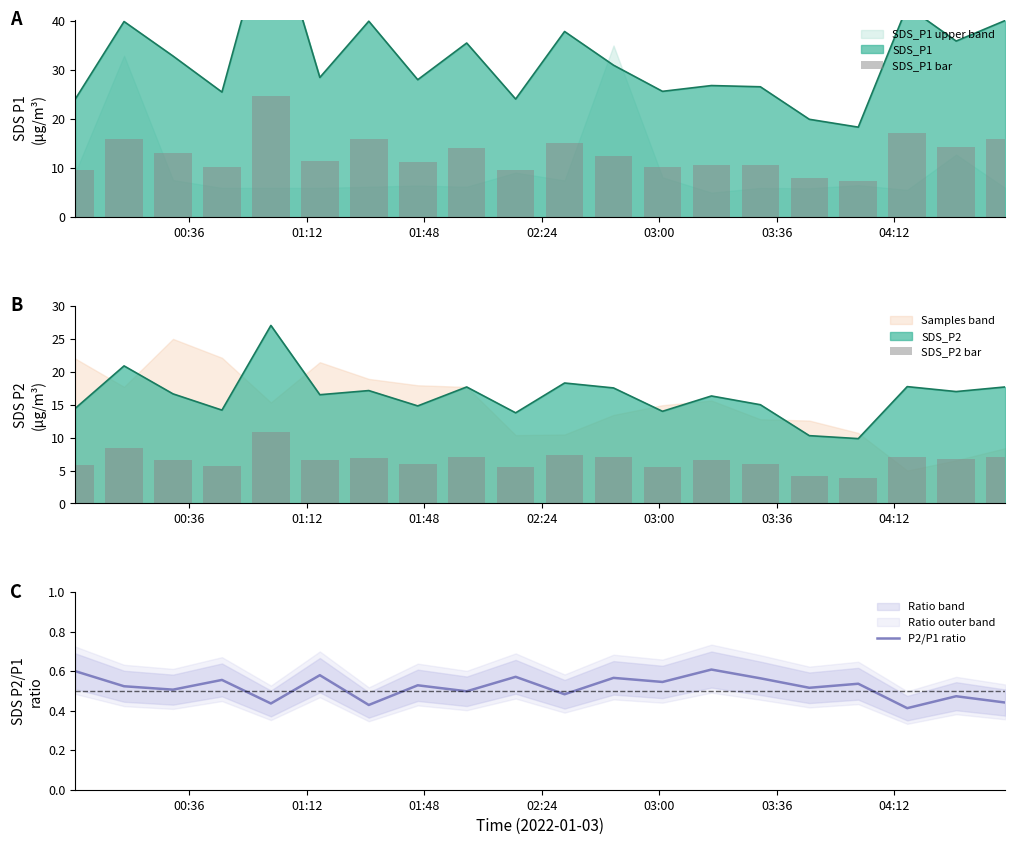

Count the number of categories in the chart.

20